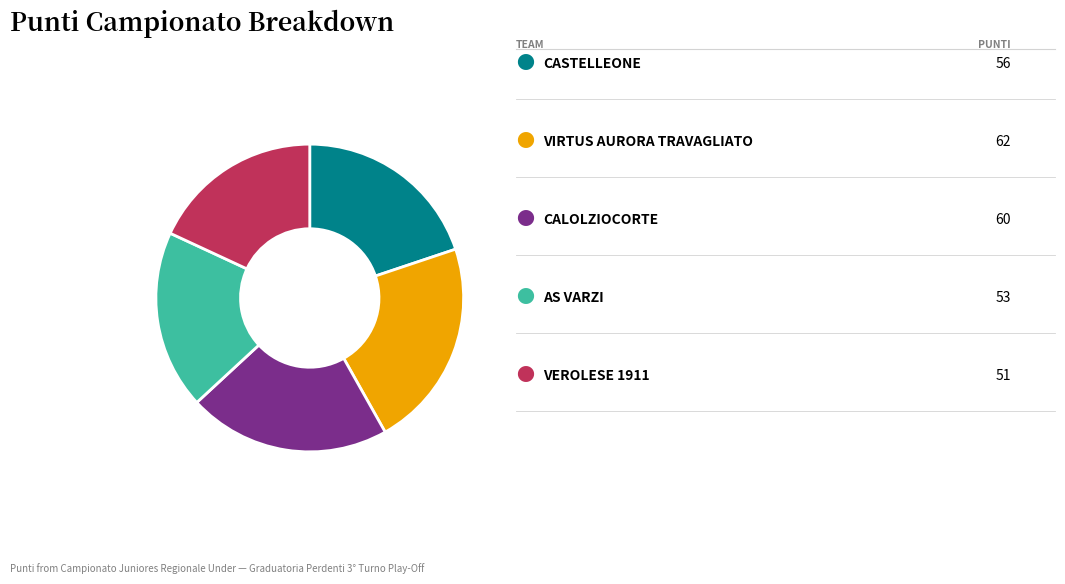

How many segments does this pie chart have?

5